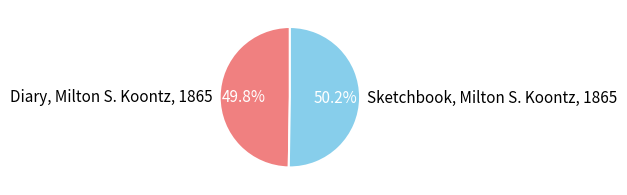

Combined, do Sketchbook, Milton S. Koontz, 1865 and Diary, Milton S. Koontz, 1865 account for over 50%?

Yes